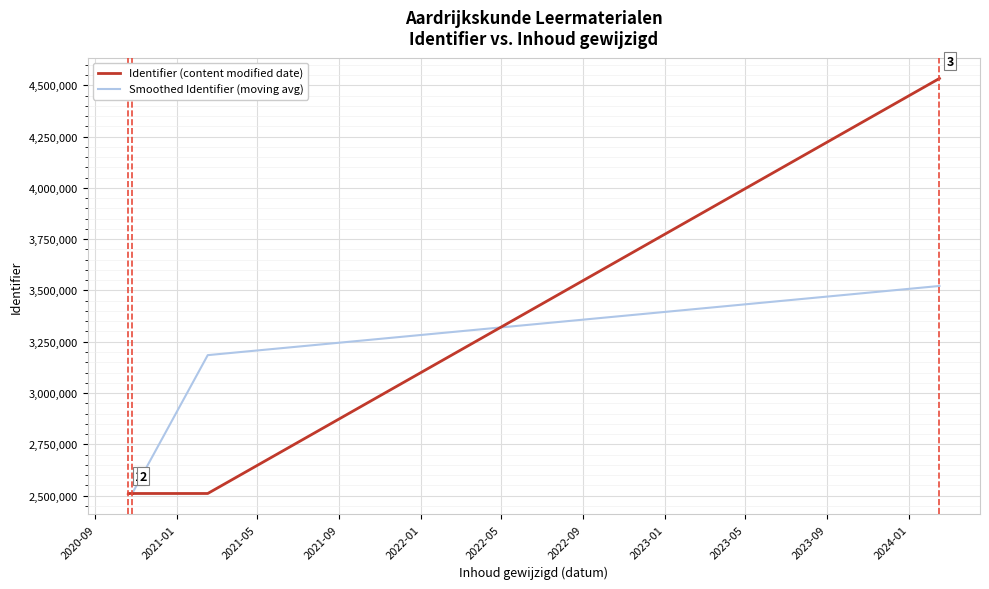

What is the difference between the second highest and minimum values in the Smoothed Identifier (moving avg) series?

674645